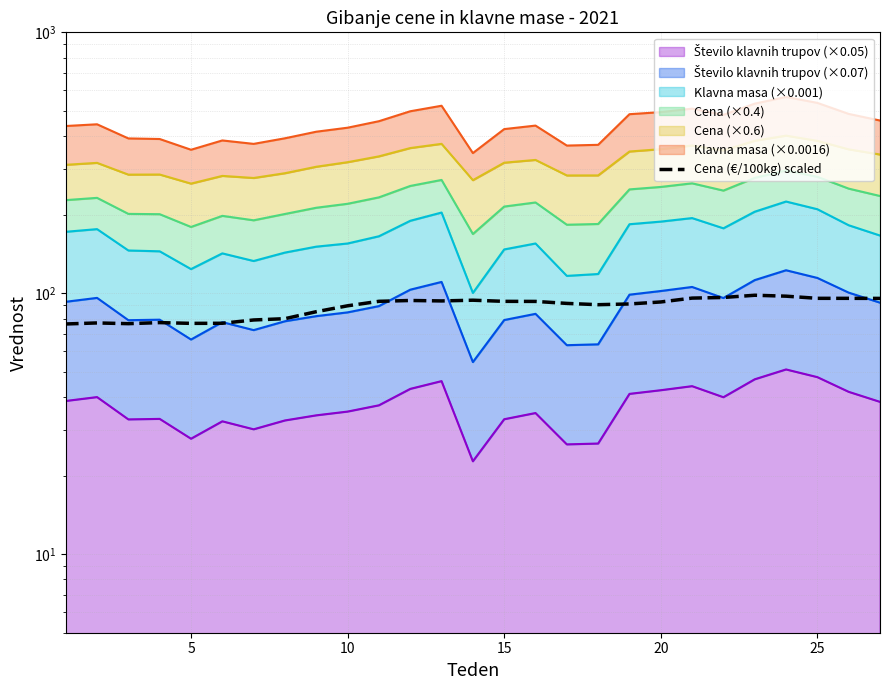

How many points are lower than both their immediate neighbors (excluding endpoints)?

4